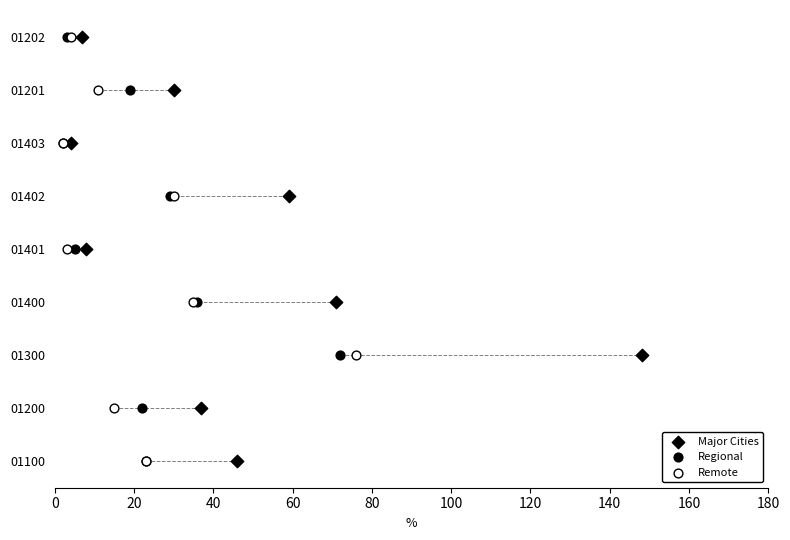

What are all the series names shown in the legend?

Major Cities, Regional, Remote